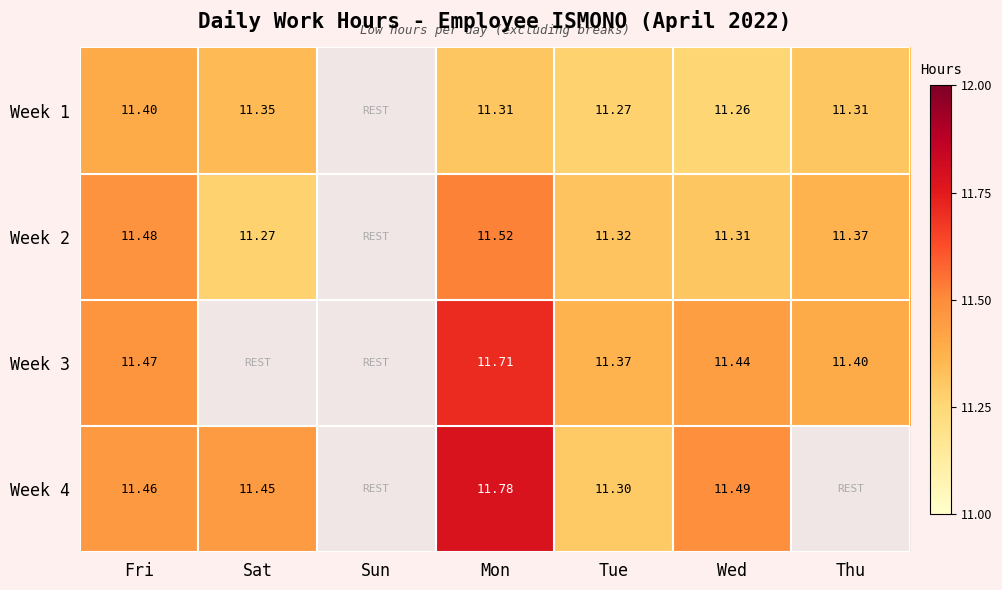

At how many categories does at least one series exceed 11?

6